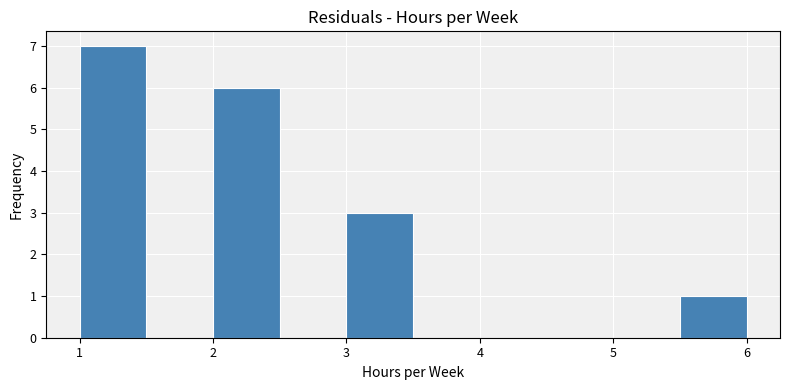

How tall is the bar that spans 1.0 to 1.5 on the x-axis? The values are not printed on the chart, so give them approximately, as read against the axis.

7